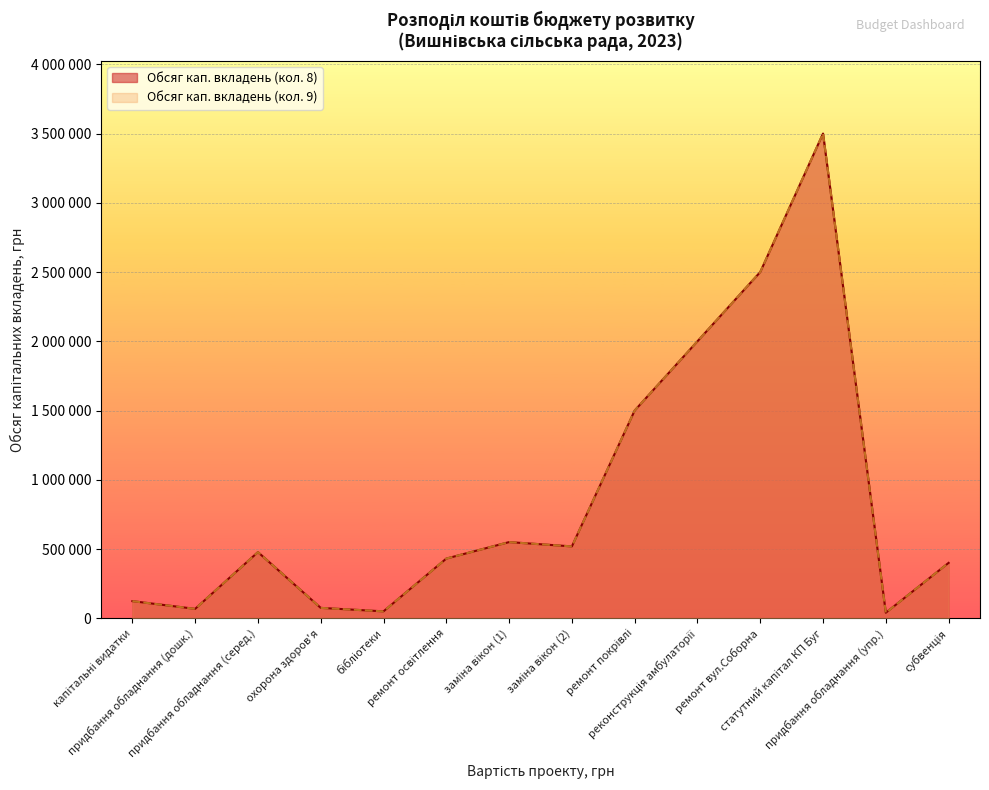

Which series has the largest range (max minus min)?

Обсяг кап. вкладень (кол. 8)